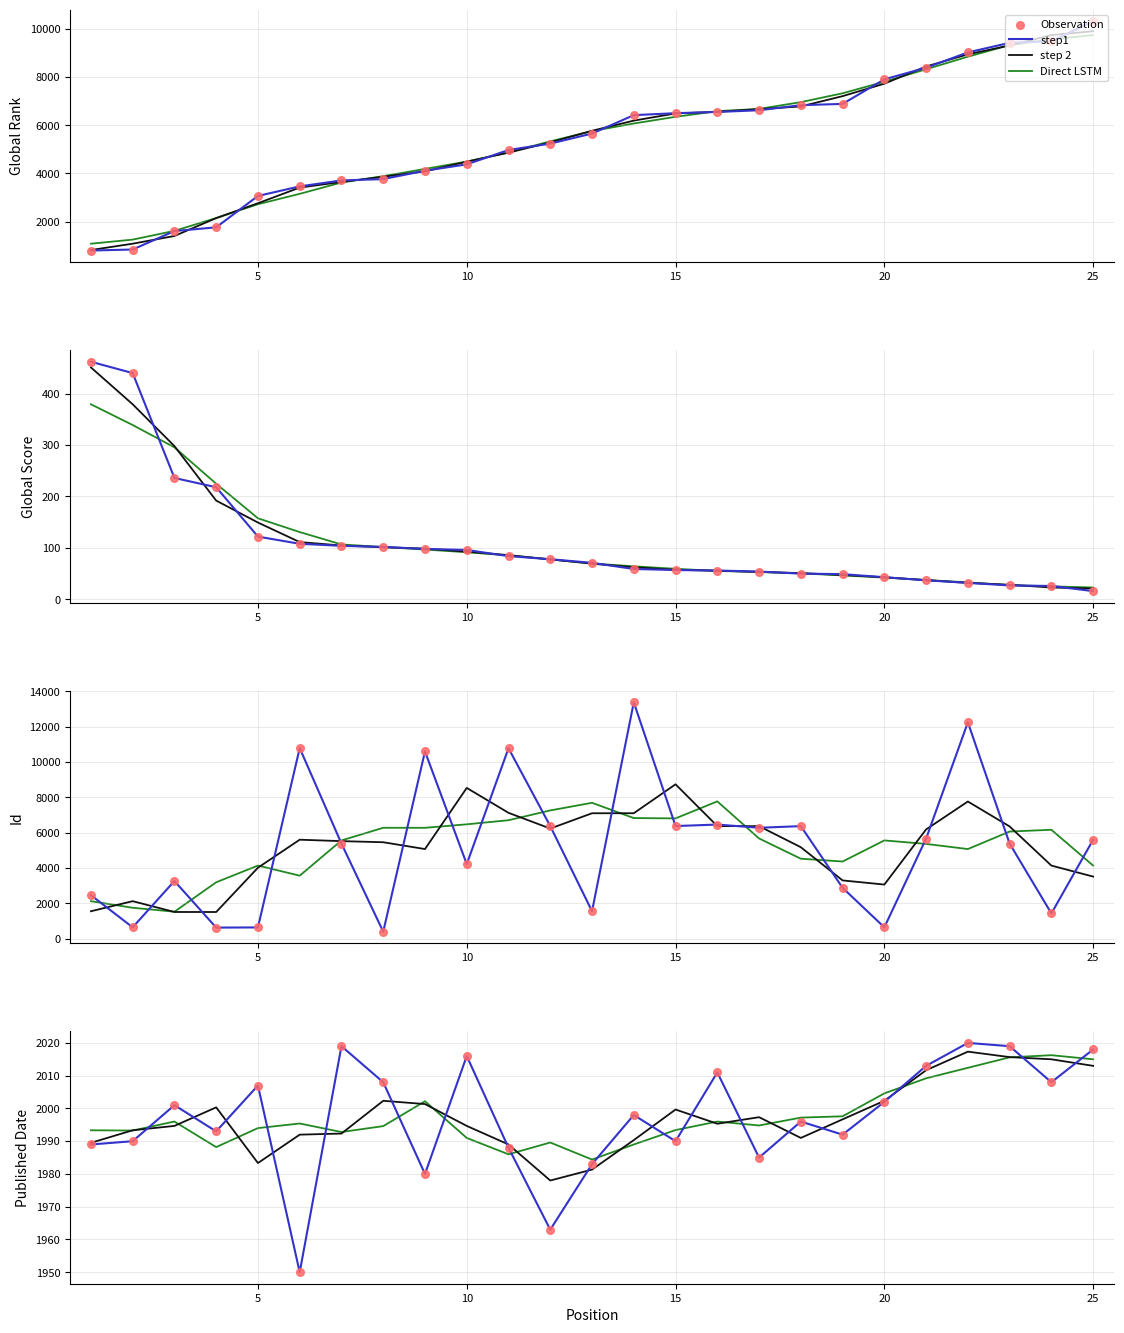

Which series reaches the minimum Y coordinate?

step1